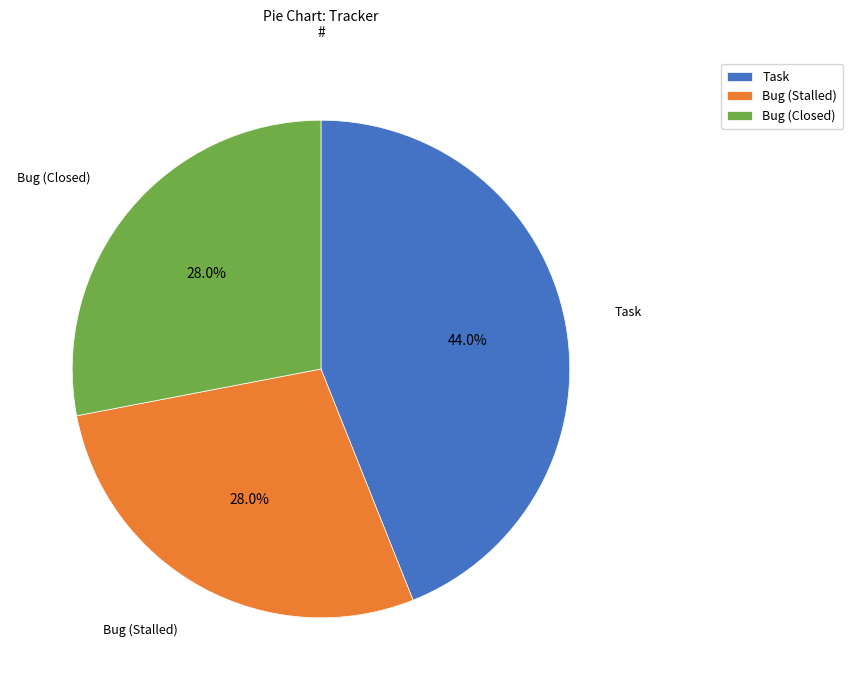

To the nearest percent, what is the average slice percentage?

33%